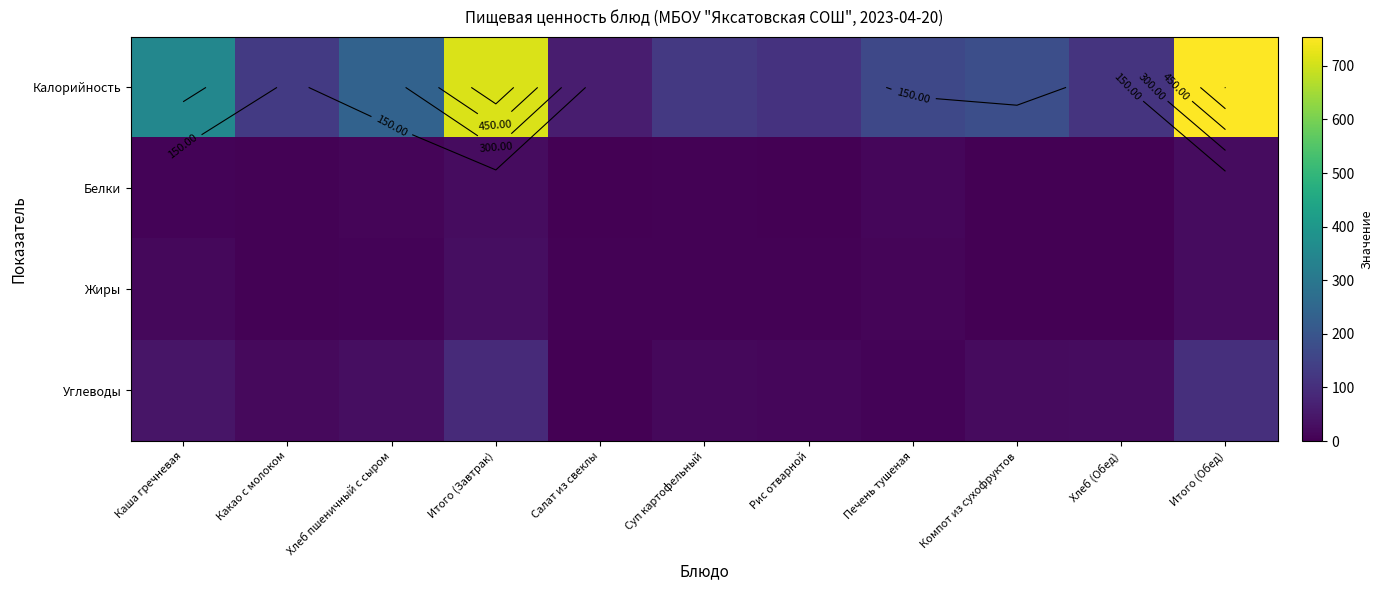

What is the maximum value shown in the chart?

754.1